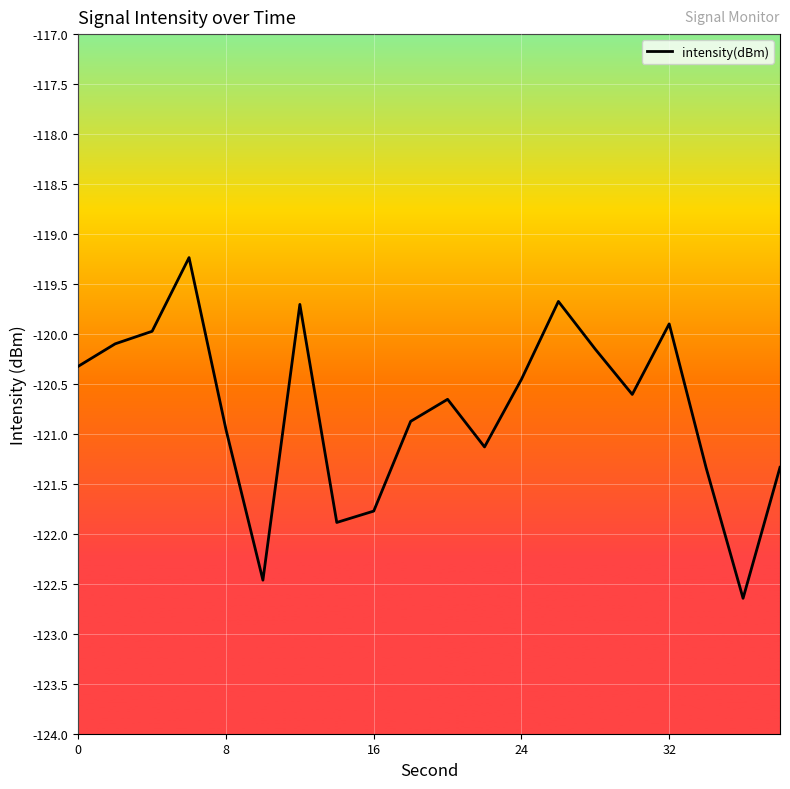

What is the difference between the maximum and minimum values?

3.4